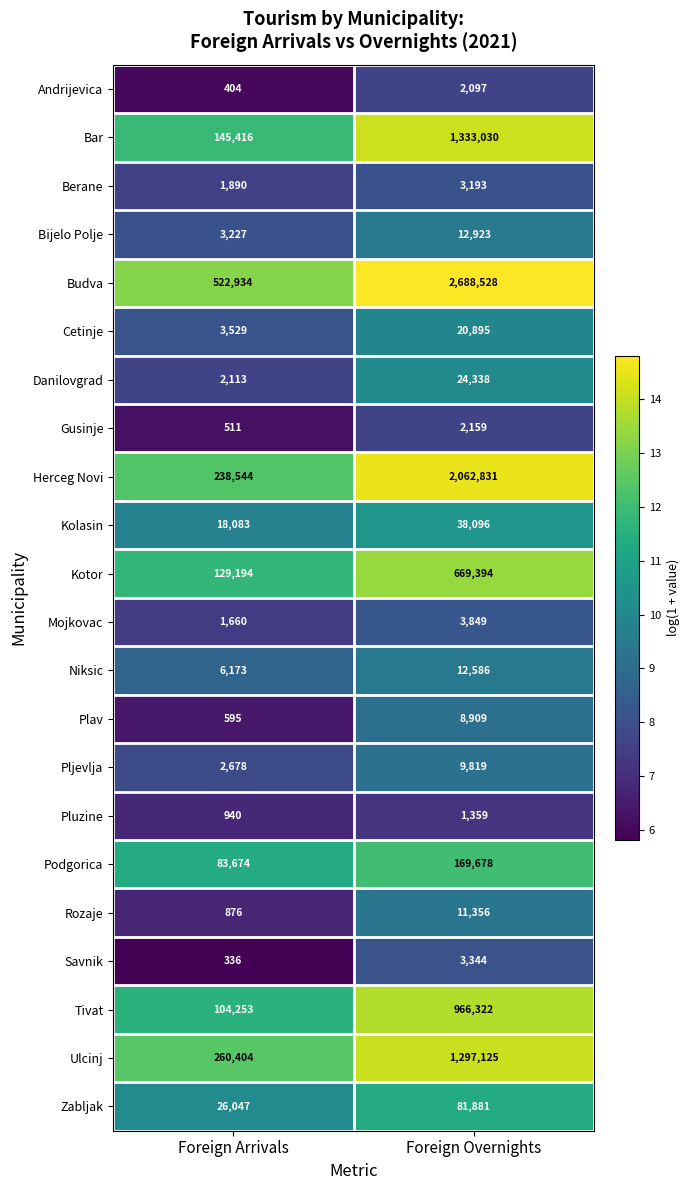

At which label is Pluzine closest to 1149?

Foreign Arrivals